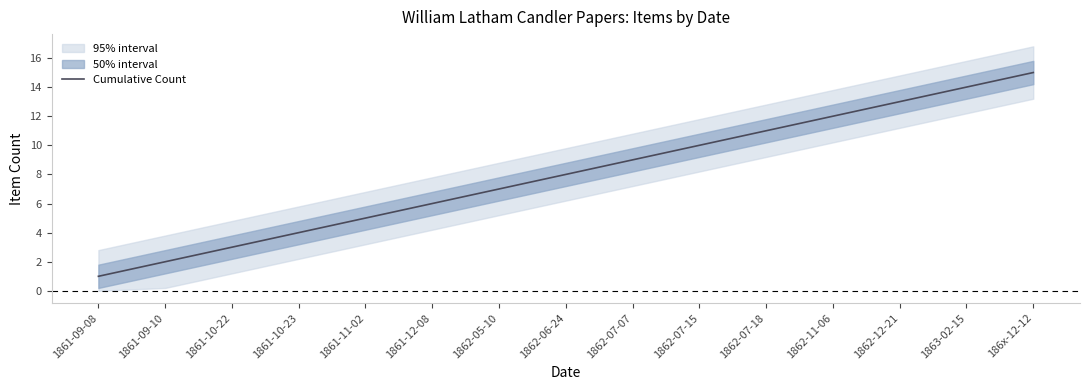

True or false: there are more than 1 points higher than both neighbors.

False